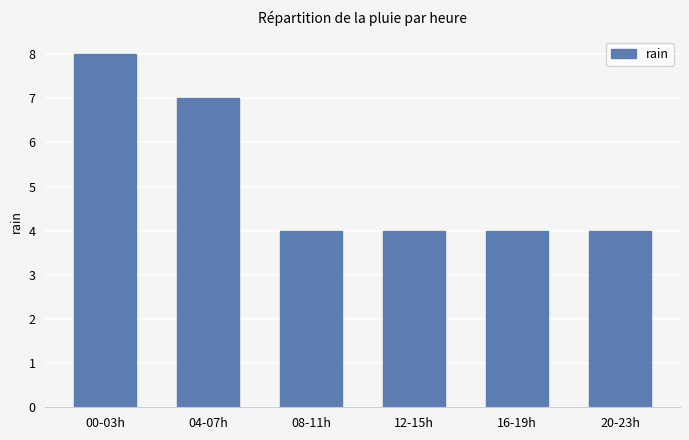

Are the bars horizontal?

No